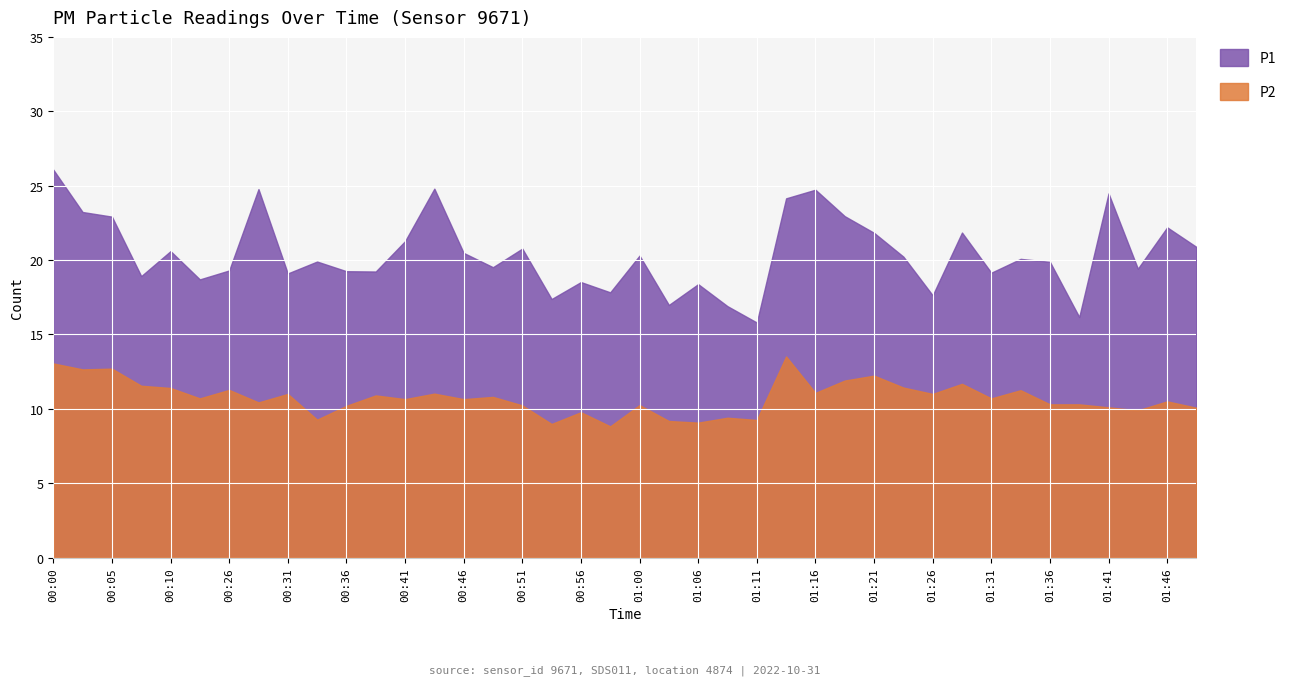

Where does the P2 series first go above 10?

00:00